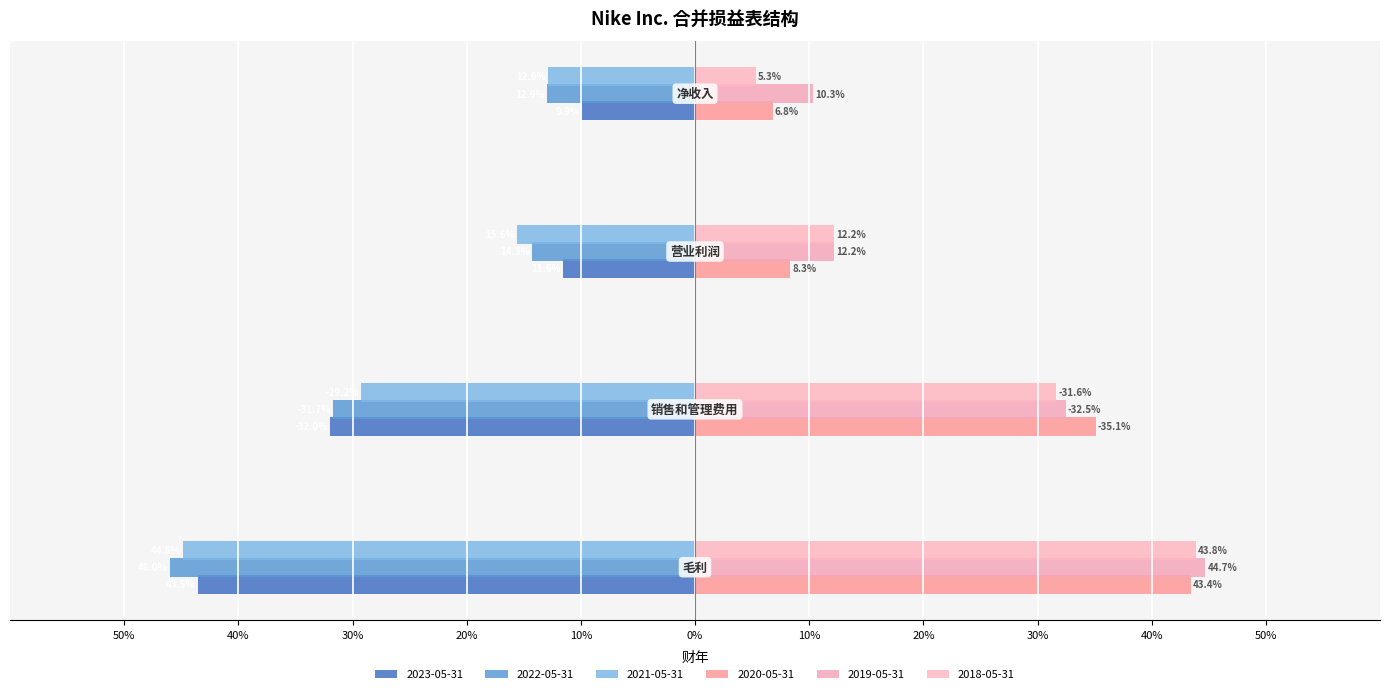

Reading left to right, list all the values displayed in this chart.

2023-05-31: 0.4	-0.3	0.1	0.1
2022-05-31: 0.5	-0.3	0.1	0.1
2021-05-31: 0.4	-0.3	0.2	0.1
2020-05-31: 0.4	-0.4	0.1	0.1
2019-05-31: 0.4	-0.3	0.1	0.1
2018-05-31: 0.4	-0.3	0.1	0.1